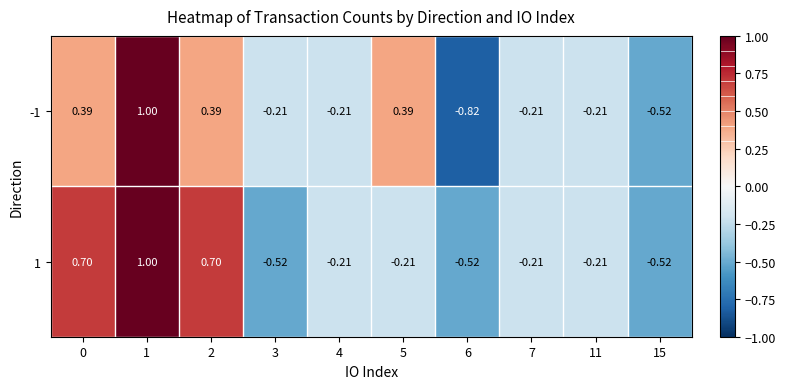

Is the value of 1 at 0 greater than the value of -1 at 7?

Yes